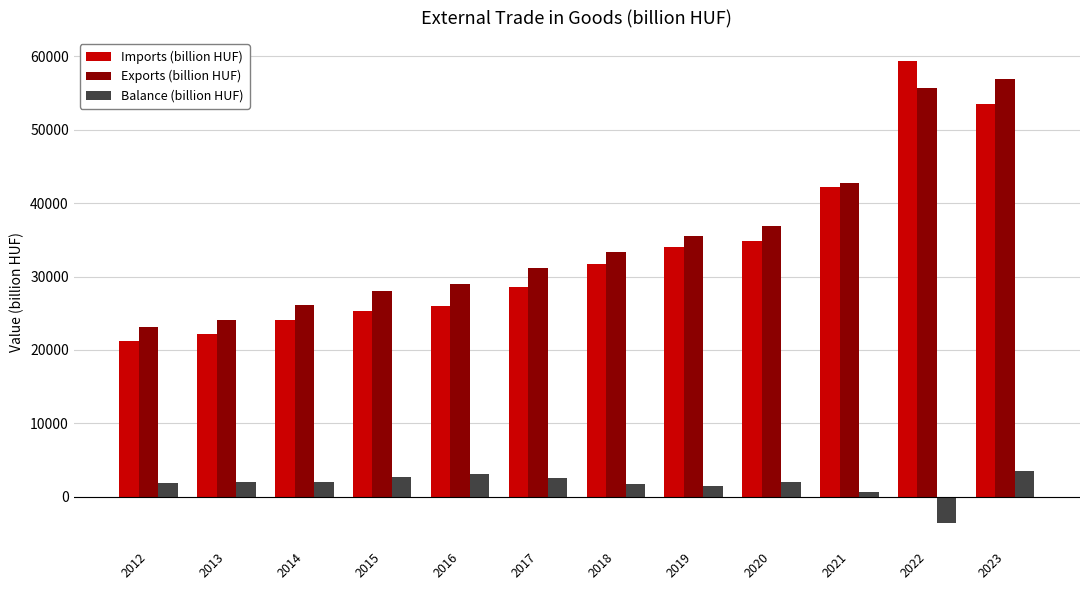

How many groups of bars are there?

12